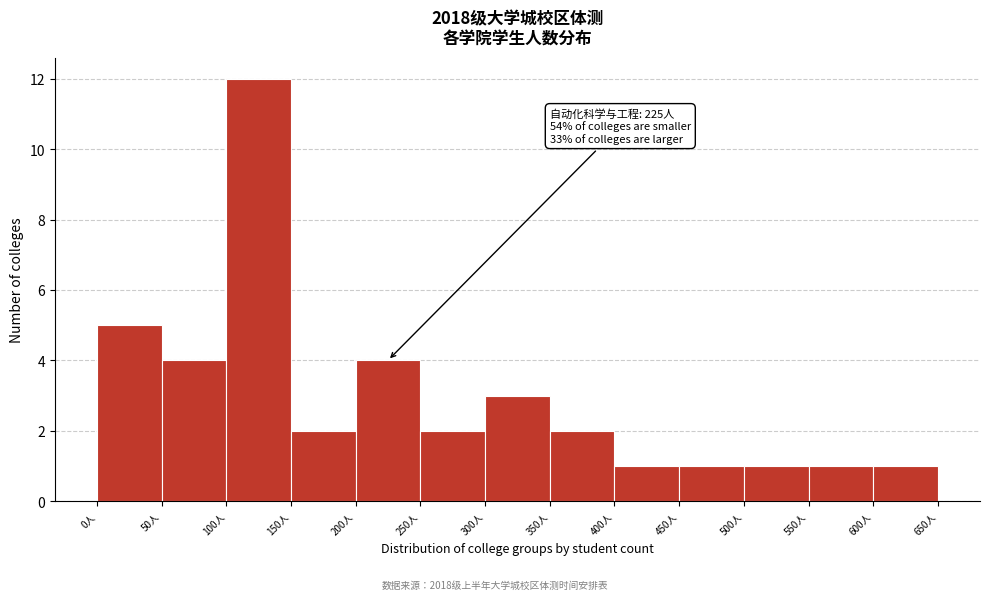

Which range on the x-axis has the tallest bar?

100 to 150